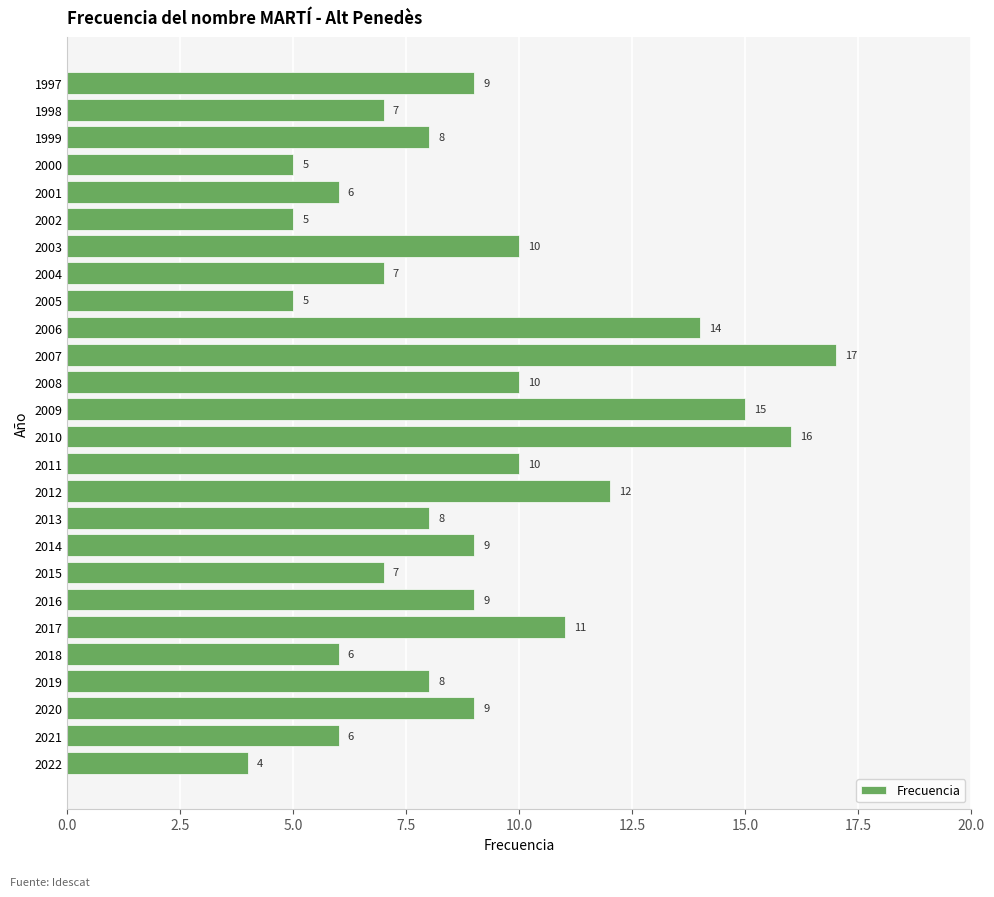

How many values are below 9?

13